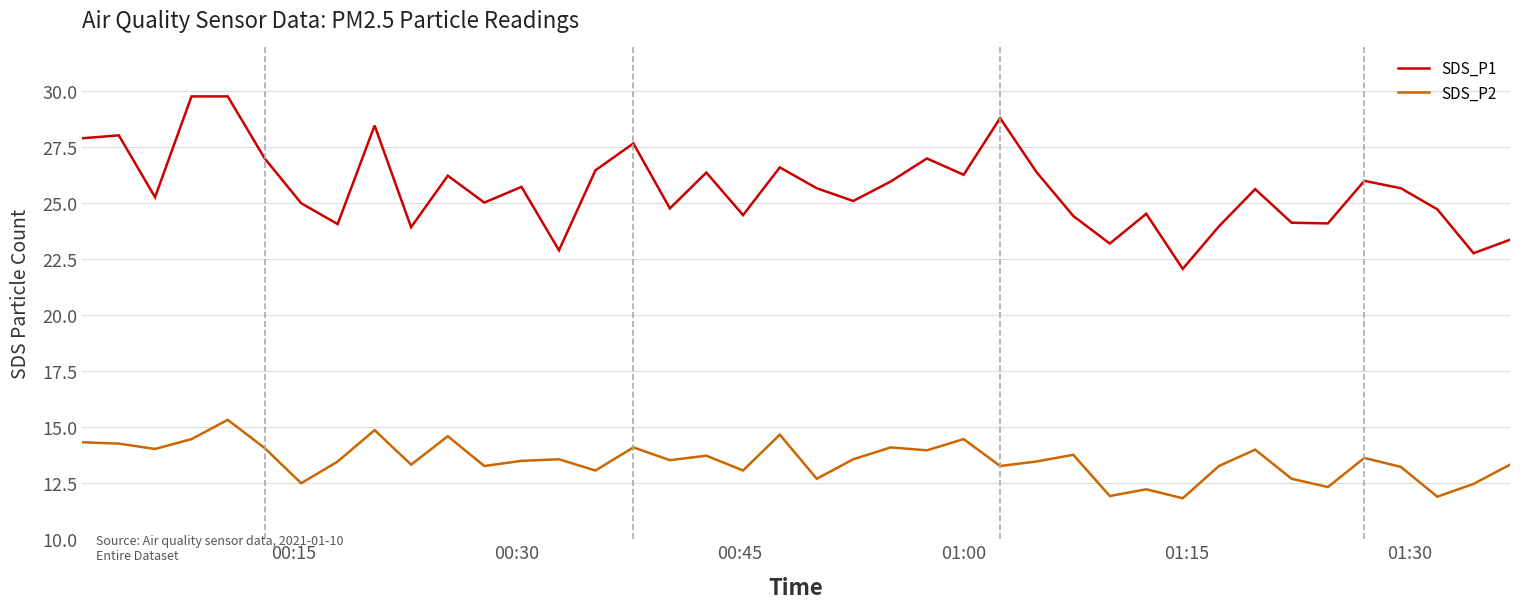

What is the difference between the second highest and minimum values in the SDS_P2 series?

3.0